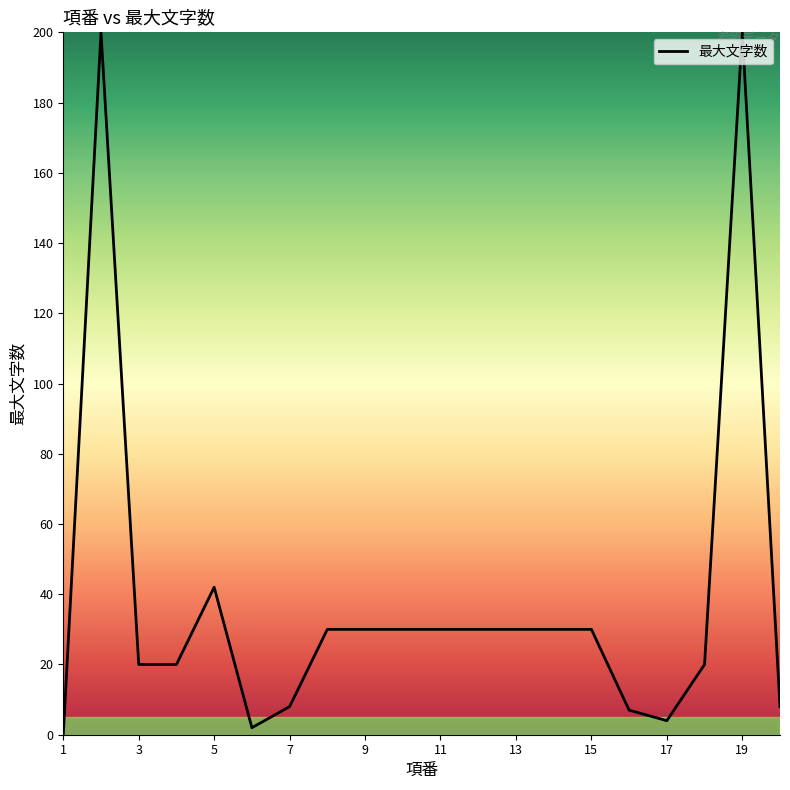

What is the maximum value shown in the chart?

200